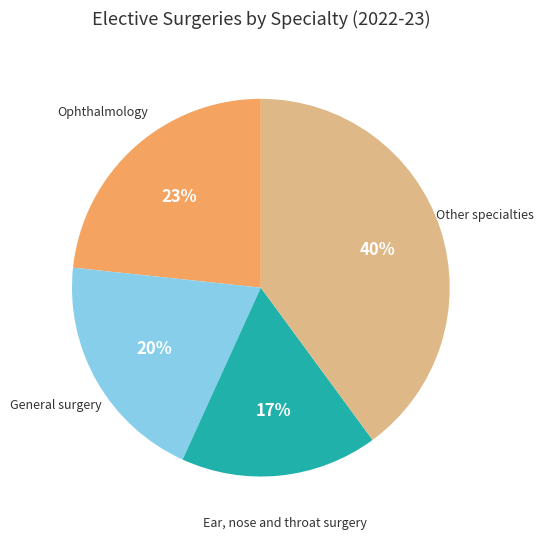

Which category has the smallest portion of the pie?

Ear, nose and throat surgery